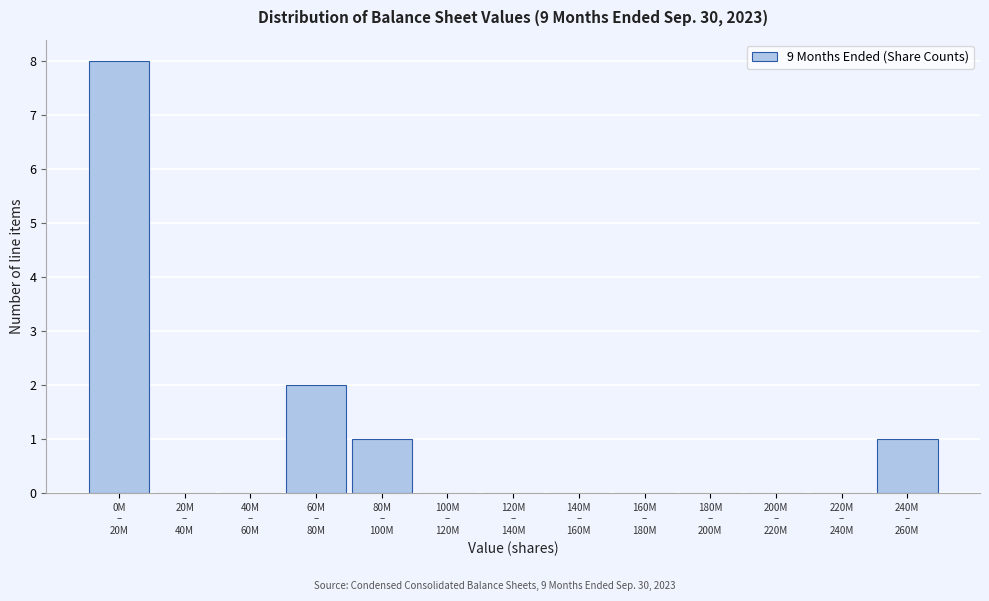

What is the sum of all values?

12